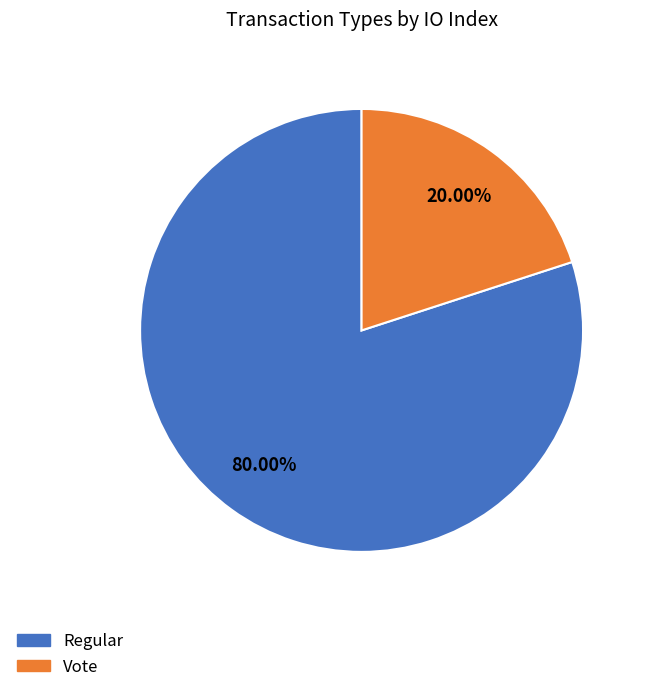

Is Regular the majority of the pie?

Yes